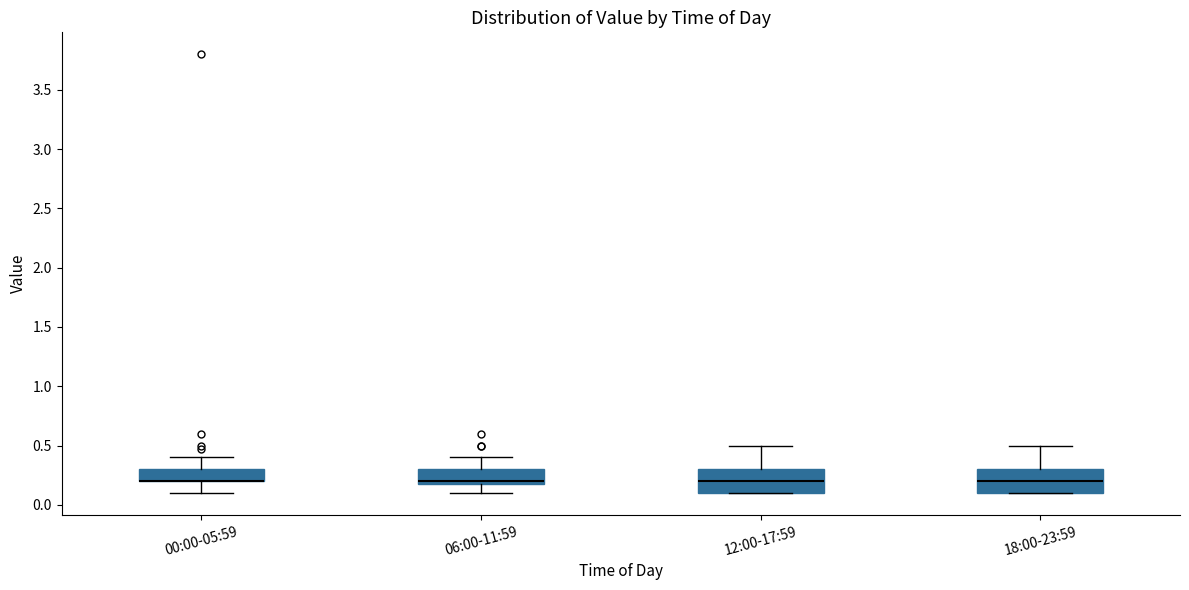

Reading left to right, transcribe this box plot: for each box, give where its median line is, the range the box spans, and where its two whiskers end, as read against the y-axis. The values are not printed on the chart, so give them approximately, as read against the axis.

00:00-05:59: median 0.2 (drawn on the box's lower edge), box 0.2 to 0.3, whiskers 0.1 to 0.4
06:00-11:59: median 0.2 (just above the box's lower edge), box 0.2 to 0.3, whiskers 0.1 to 0.4
12:00-17:59: median 0.2, box 0.1 to 0.3, whiskers 0.1 to 0.5
18:00-23:59: median 0.2, box 0.1 to 0.3, whiskers 0.1 to 0.5